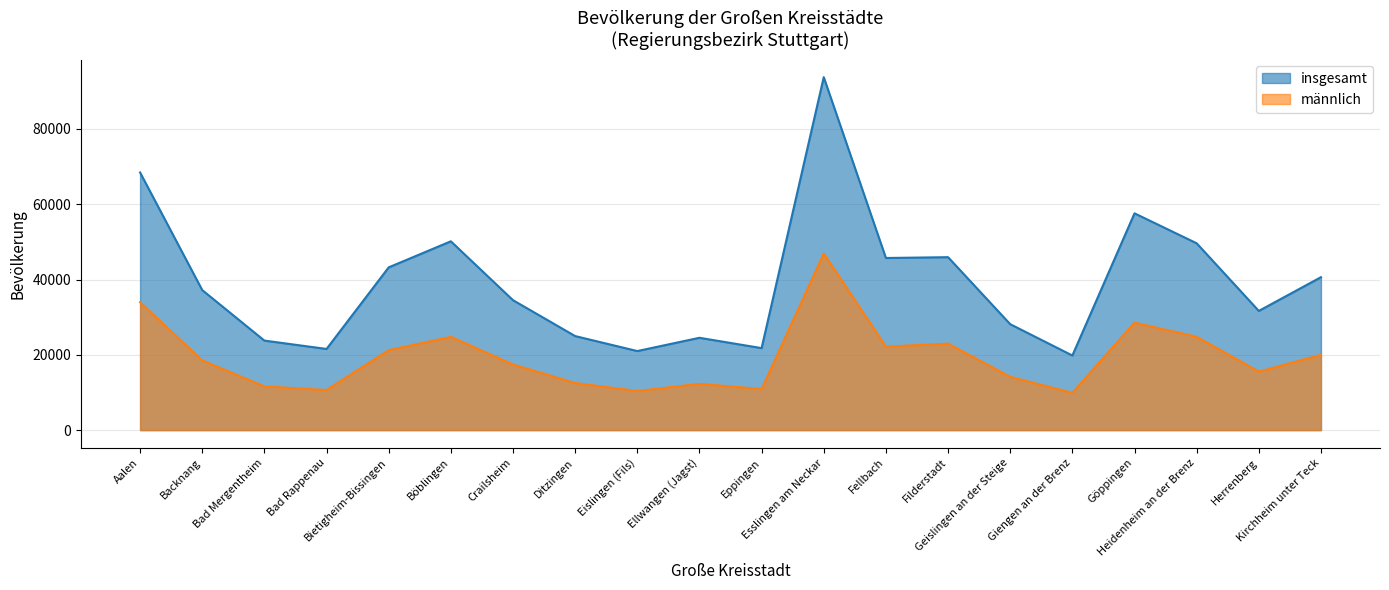

What is the spread (max minus min) of values at Geislingen an der Steige?

13984